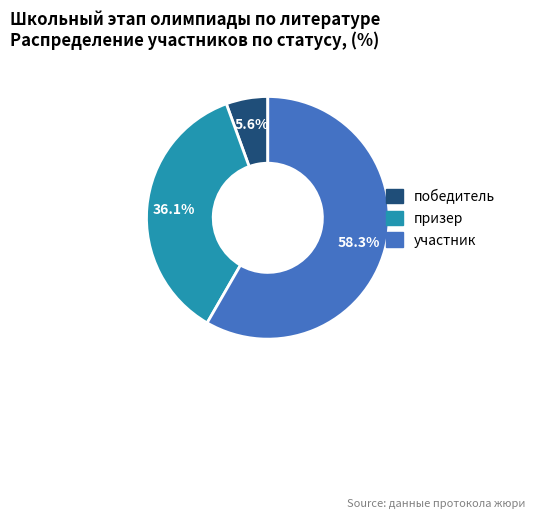

Rank the categories by value from highest to lowest.

участник, призер, победитель